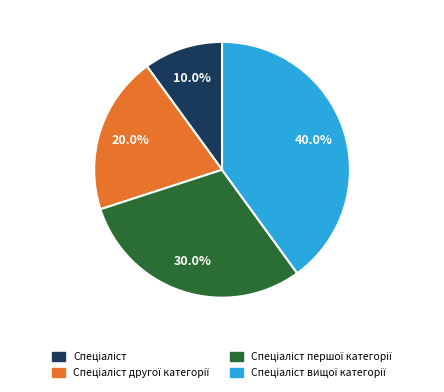

Does any single category account for the majority?

No